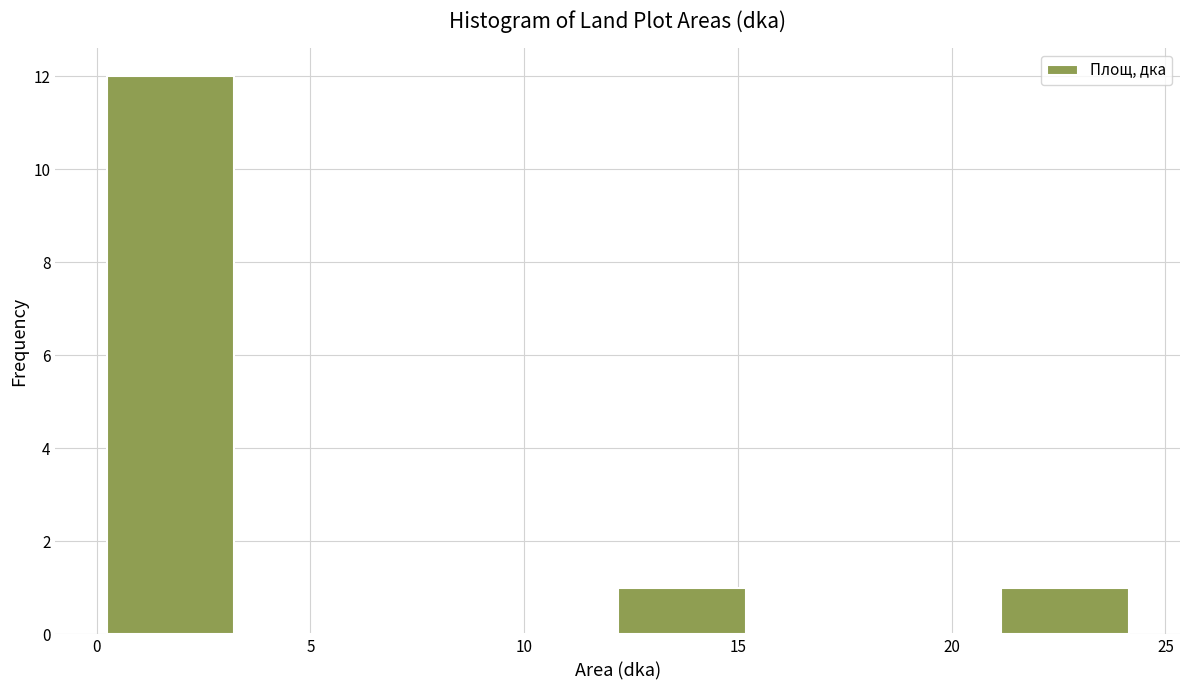

Over which range of the x-axis is the bar tallest?

0 to 3